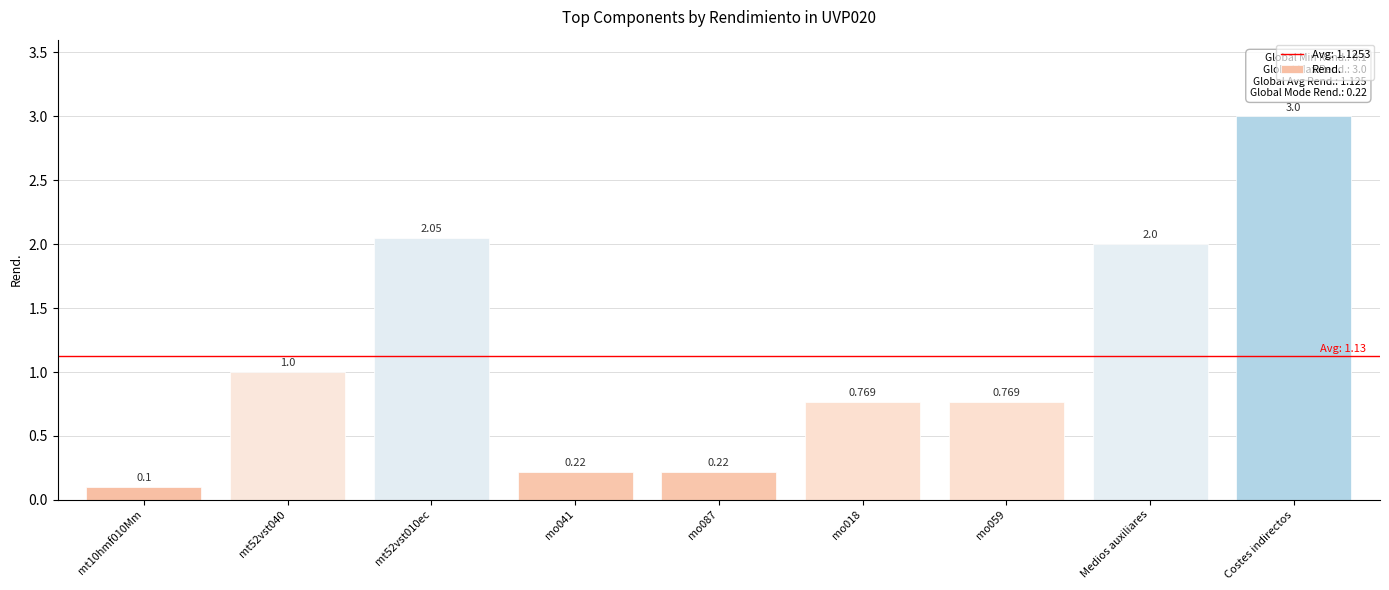

What is the label of the 3rd bar from the left?

mt52vst010ec